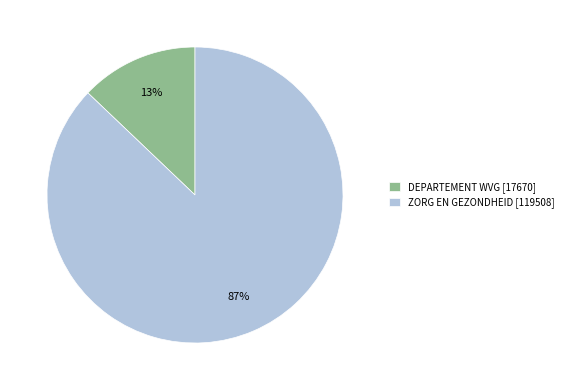

How many slices are in this pie chart?

2